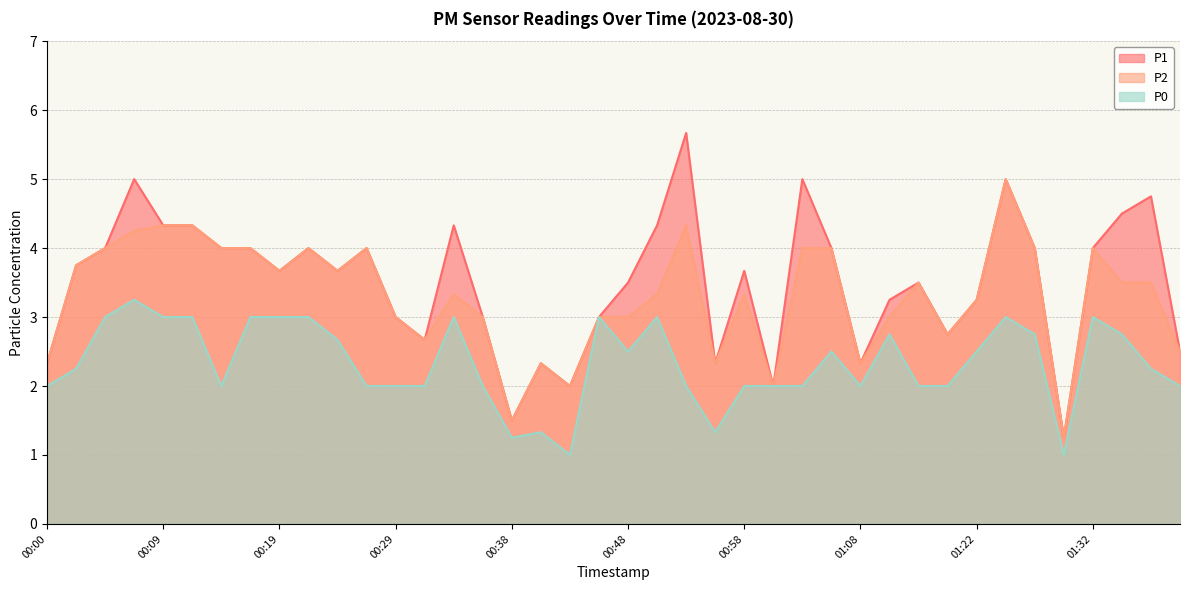

The value of P1 at 01:13 is 3.2. True or false?

True